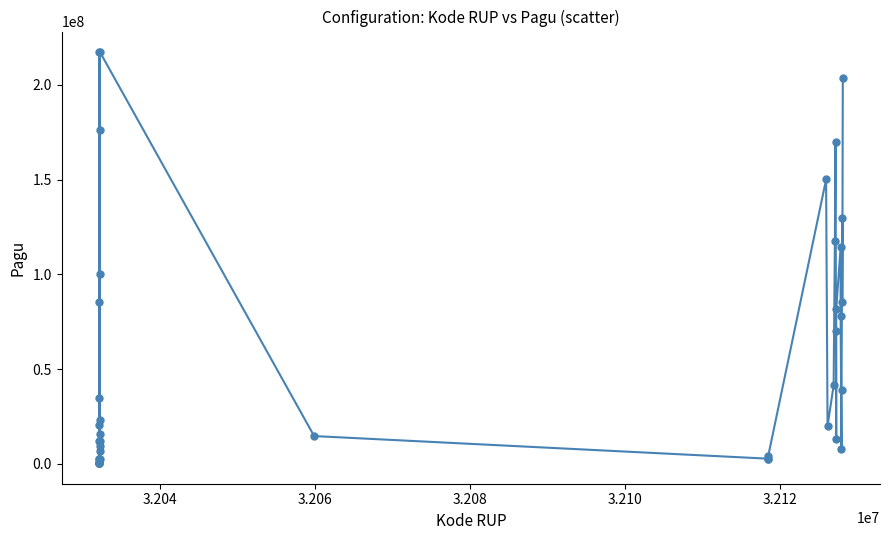

What is the maximum value shown in the chart?

217260000